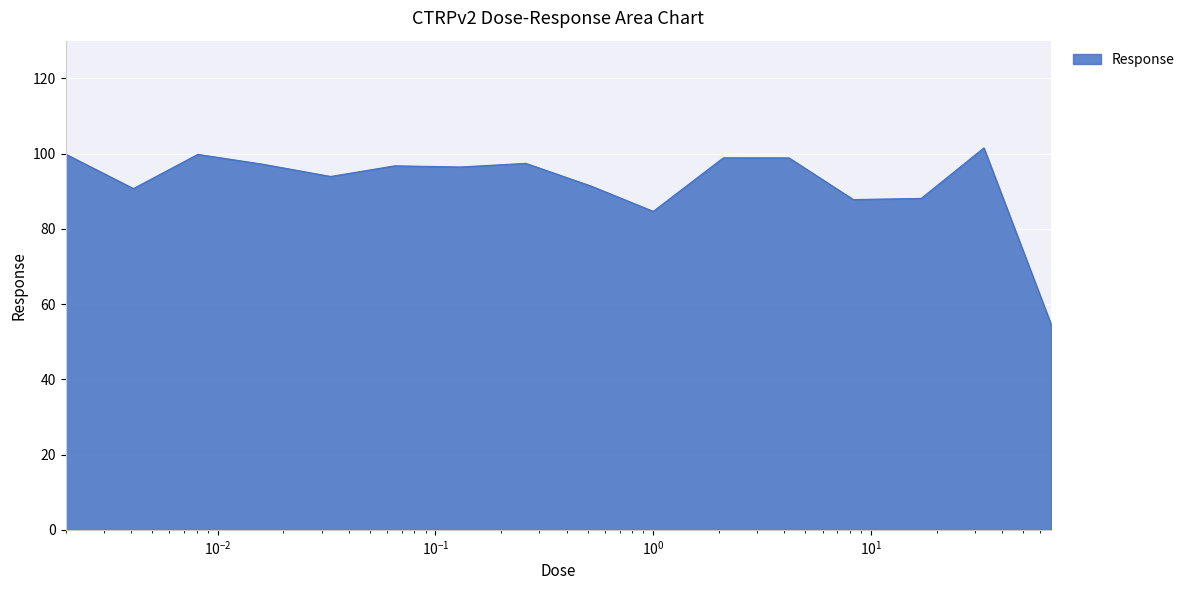

What is the smallest value displayed?

54.8